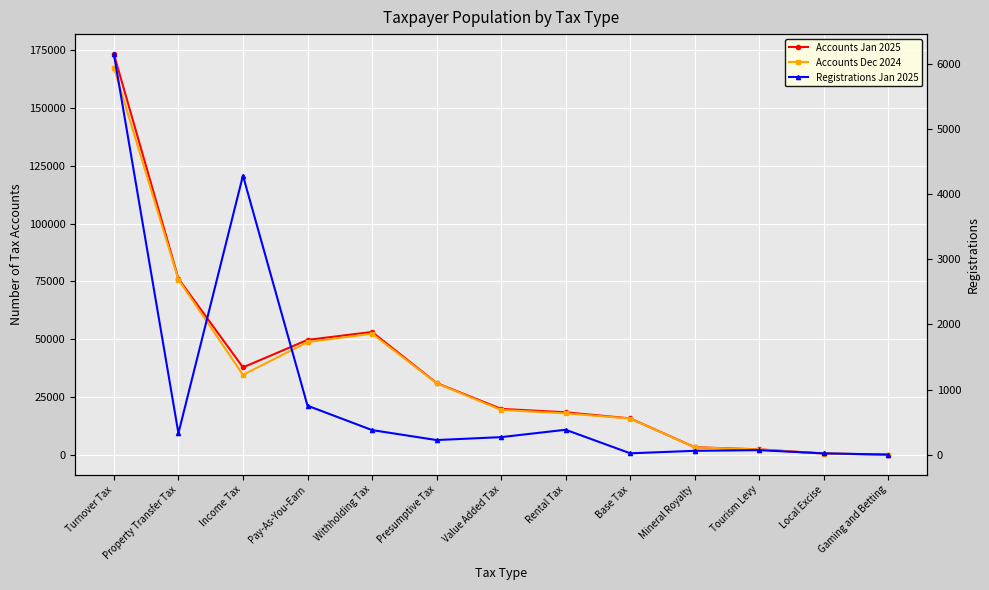

What position from the left is Withholding Tax?

5